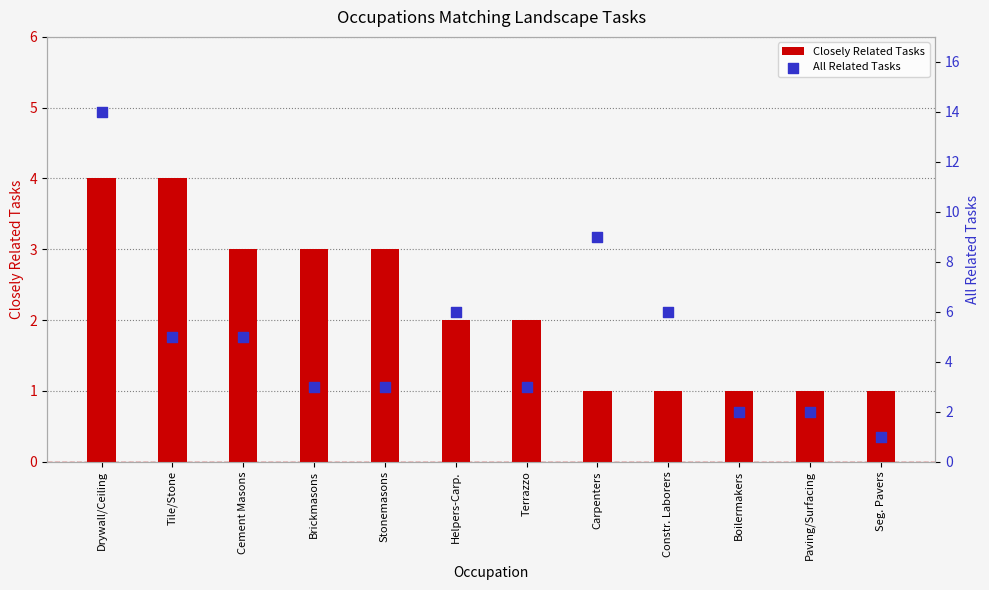

Which series has the widest spread of Y values?

All Related Tasks